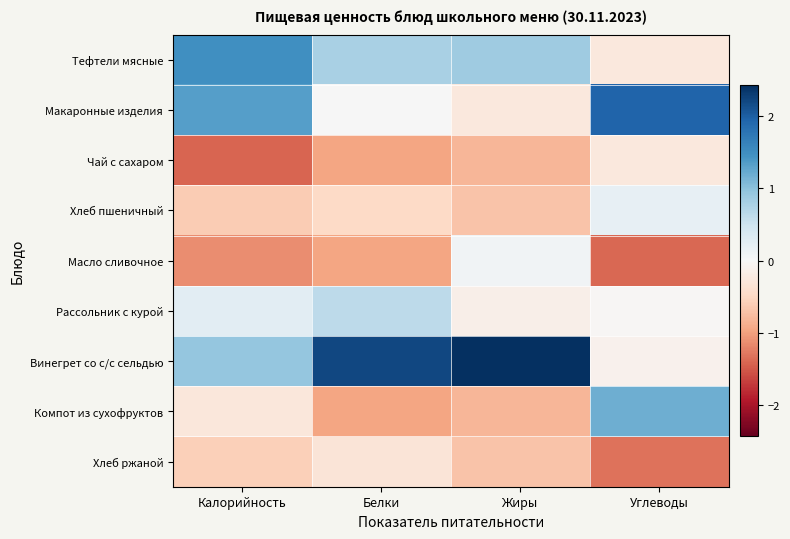

Which series has the largest total across all categories?

Винегрет со с/с сельдью